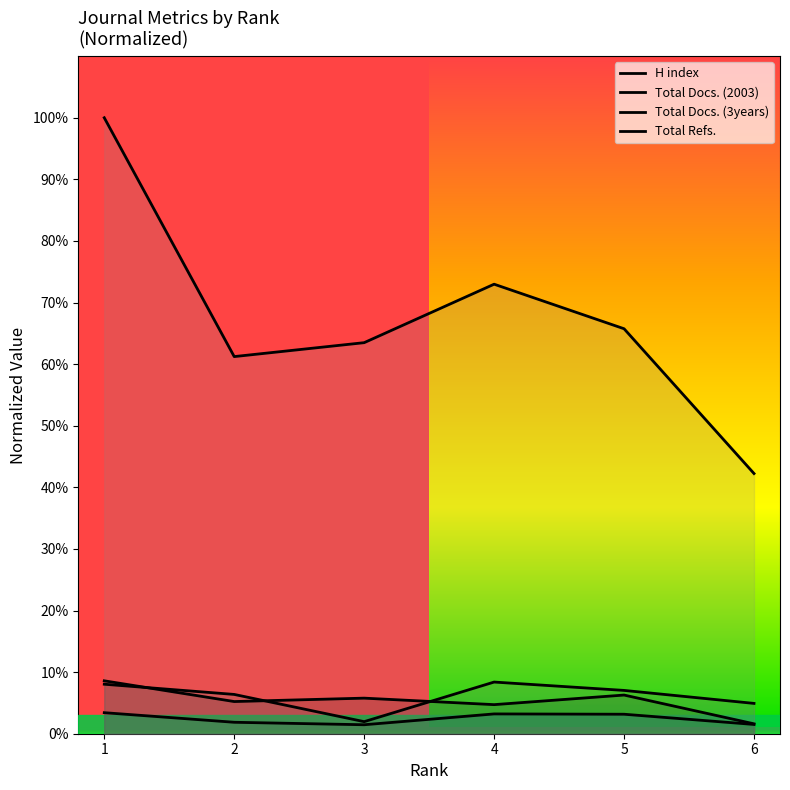

After their last crossing, which series has the higher values: H index or Total Docs. (3years)?

Total Docs. (3years)